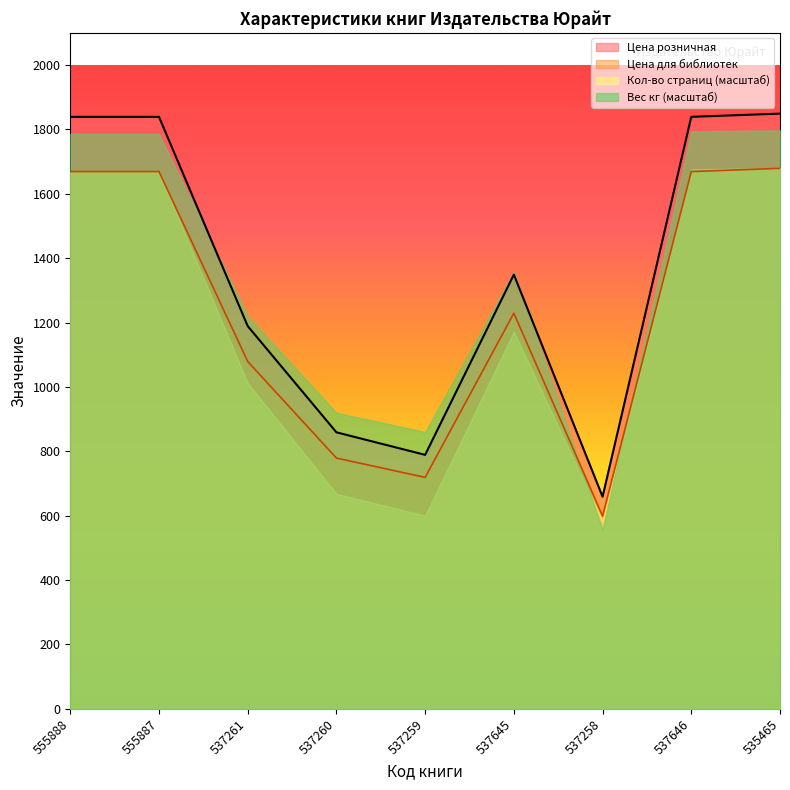

Rank the categories by Вес (кг) value from lowest to highest.

537258, 537259, 537260, 537261, 537645, 555888, 555887, 537646, 535465